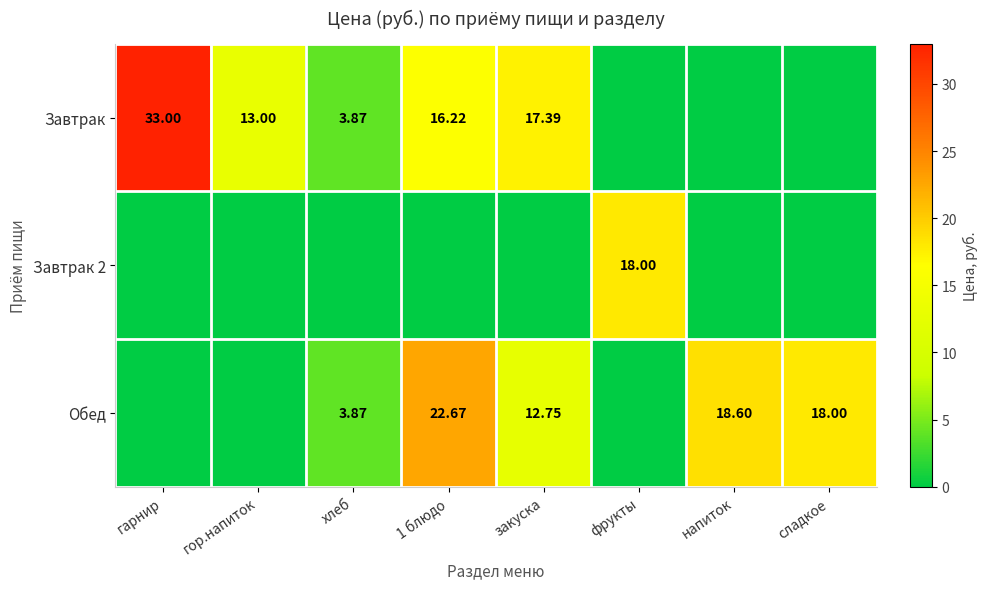

Is it true that Завтрак 2 equals 0.0 at закуска?

True